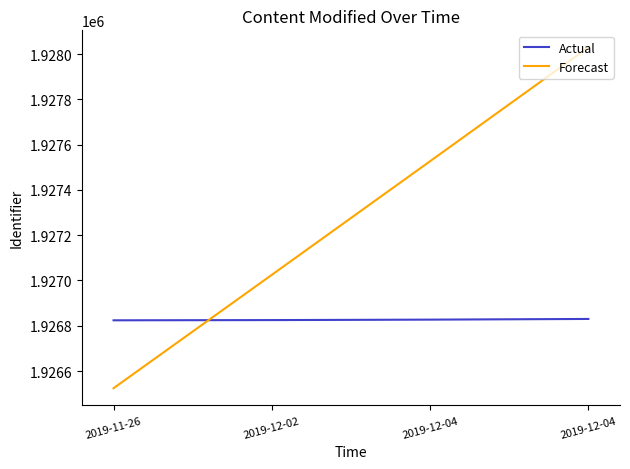

What is the label of the 3rd point from the left?

2019-12-04